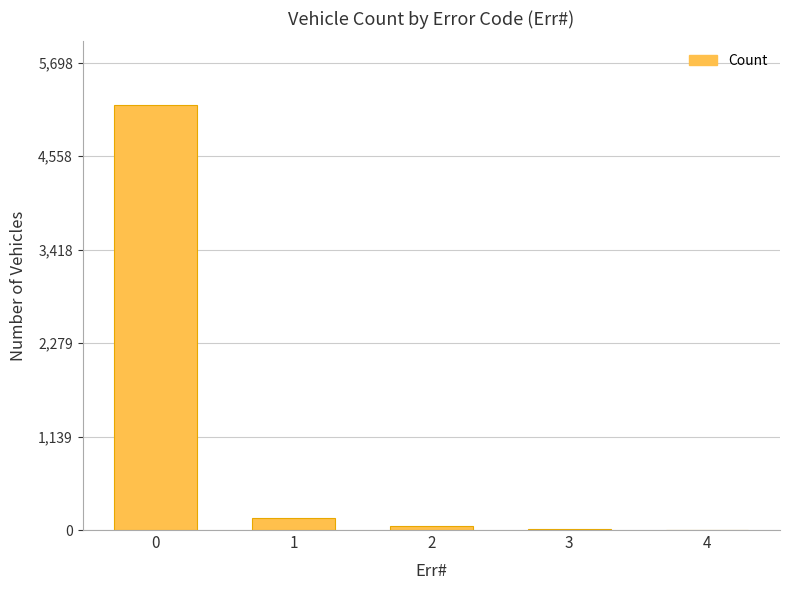

Are the bars grouped side by side (vs. stacked)?

No